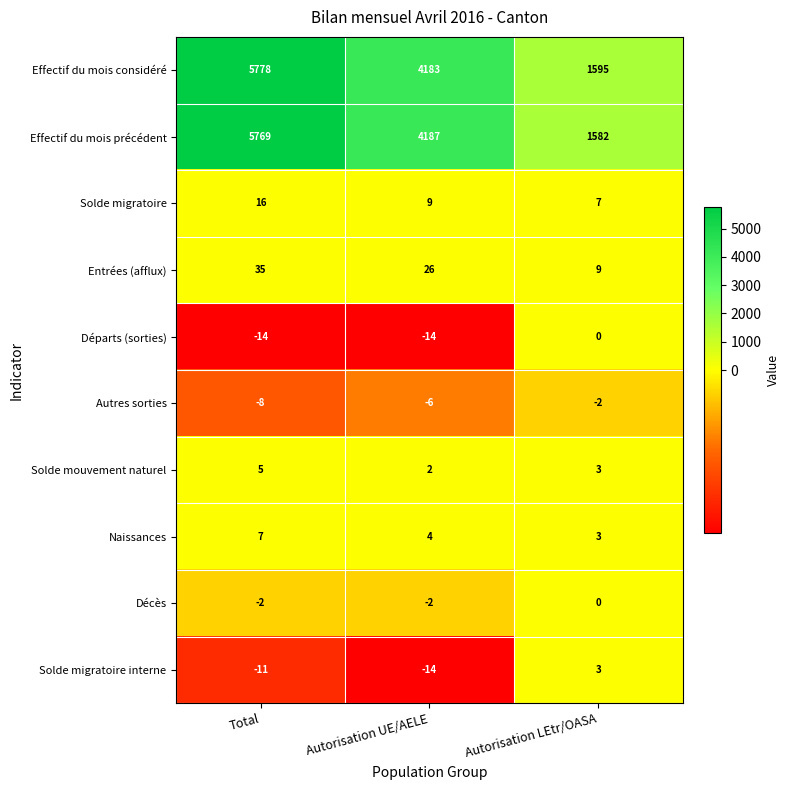

At which category is the sum across all series the highest?

Total